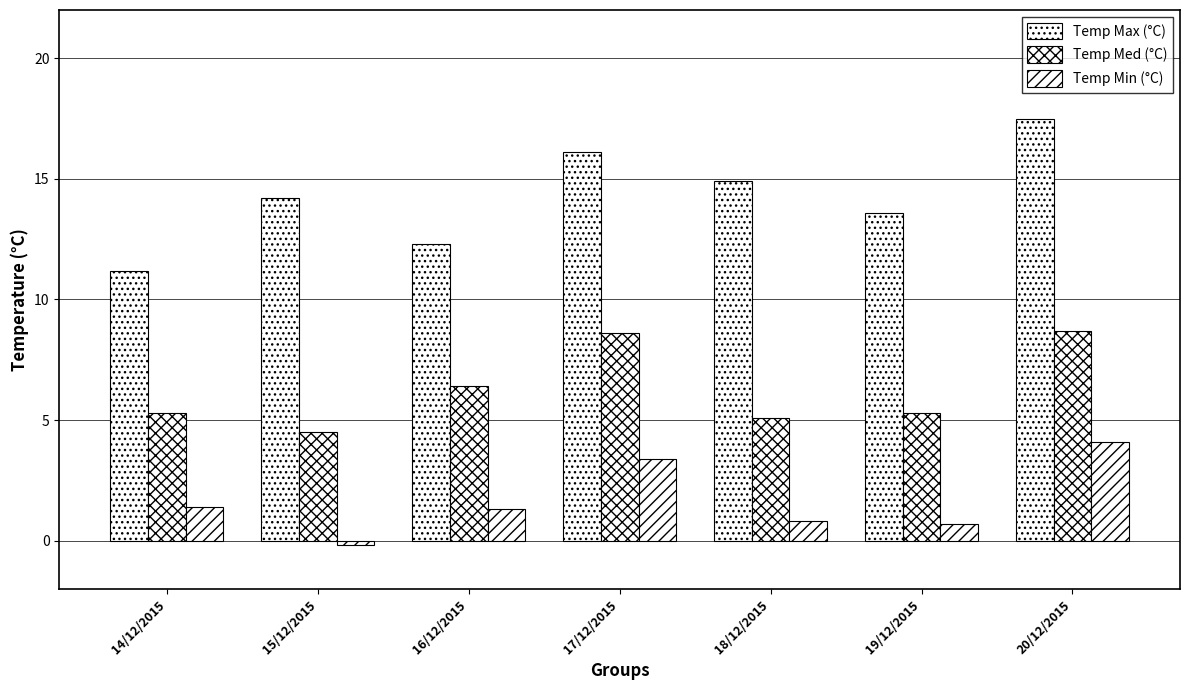

Reading left to right, extract all data points from this chart.

Temp Max (°C): 11.2	14.2	12.3	16.1	14.9	13.6	17.5
Temp Med (°C): 5.3	4.5	6.4	8.6	5.1	5.3	8.7
Temp Min (°C): 1.4	-0.2	1.3	3.4	0.8	0.7	4.1